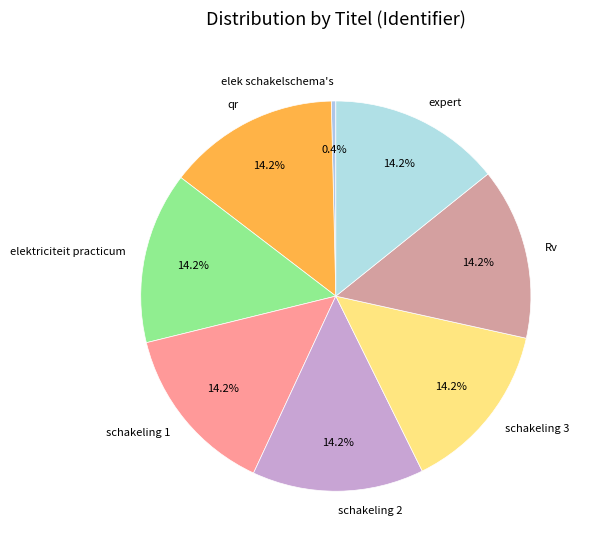

To the nearest percent, what percentage of the pie is elektriciteit practicum?

14%